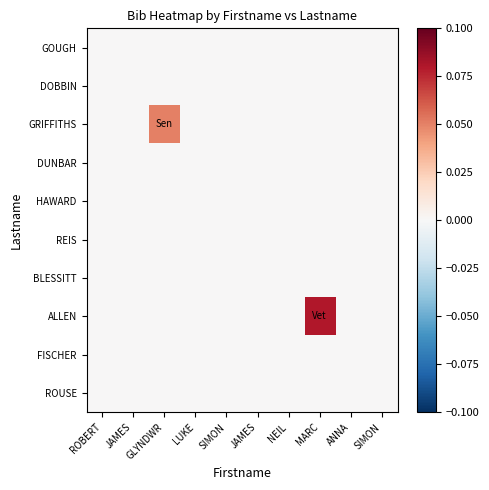

What is the maximum value shown in the chart?

0.1